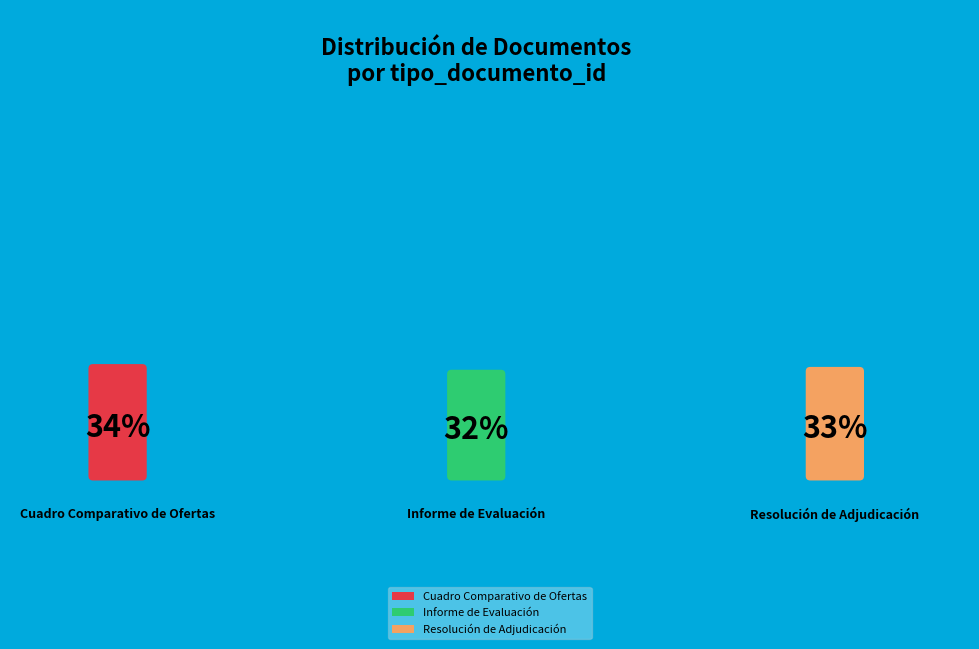

What percentage is the Informe de Evaluación slice, to the nearest percent?

32%